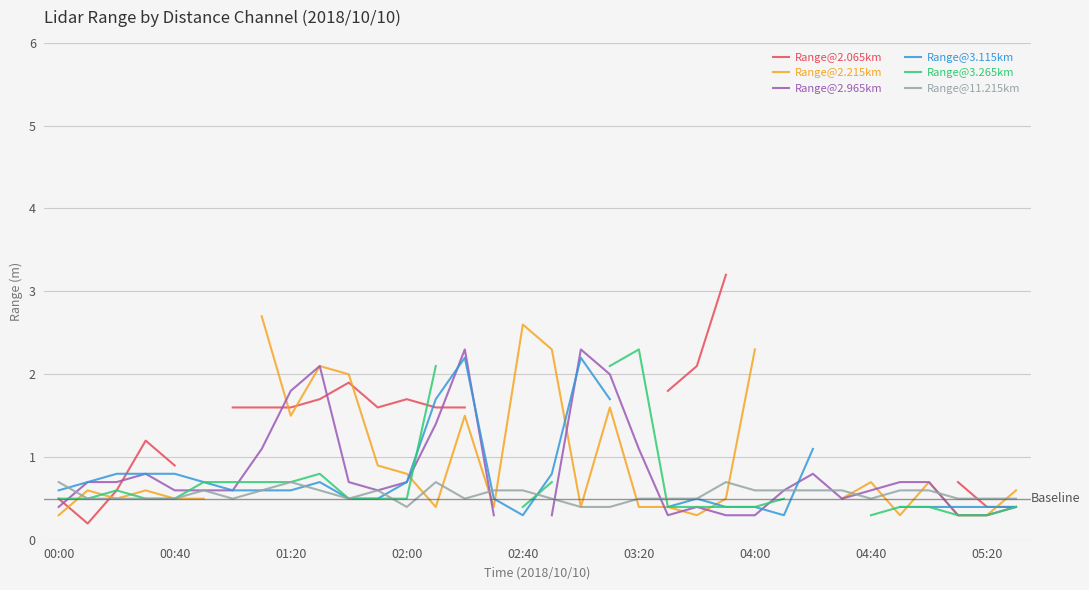

True or false: Range@3.265km has more than 0 points higher than both neighbors.

True